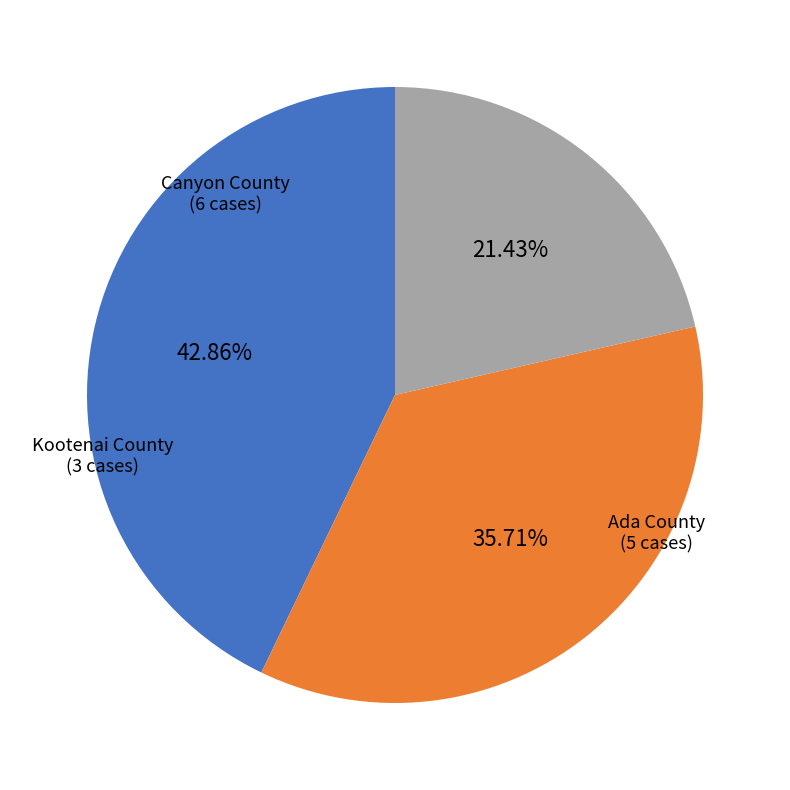

To the nearest percent, what is the average slice percentage?

33%